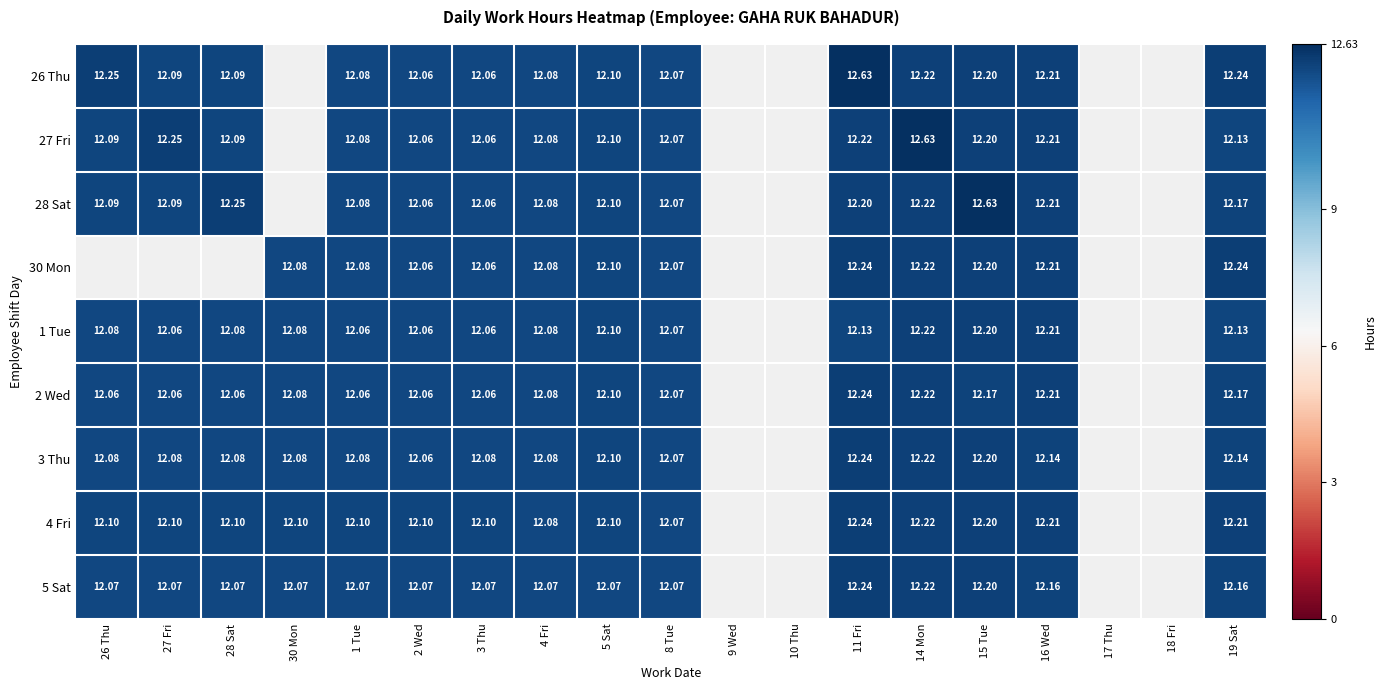

Rank the categories by 2 Wed value from highest to lowest.

11 Fri, 14 Mon, 16 Wed, 15 Tue, 19 Sat, 5 Sat, 30 Mon, 4 Fri, 8 Tue, 26 Thu, 27 Fri, 28 Sat, 1 Tue, 2 Wed, 3 Thu, 9 Wed, 10 Thu, 17 Thu, 18 Fri